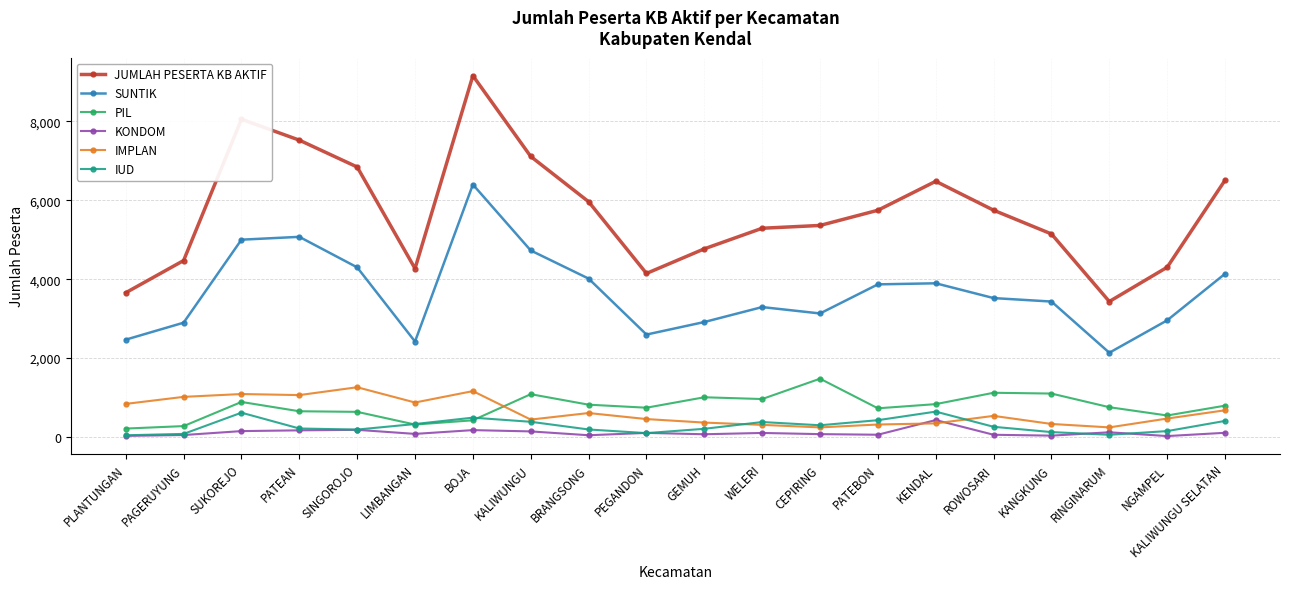

Which category has the highest value across all series?

BOJA